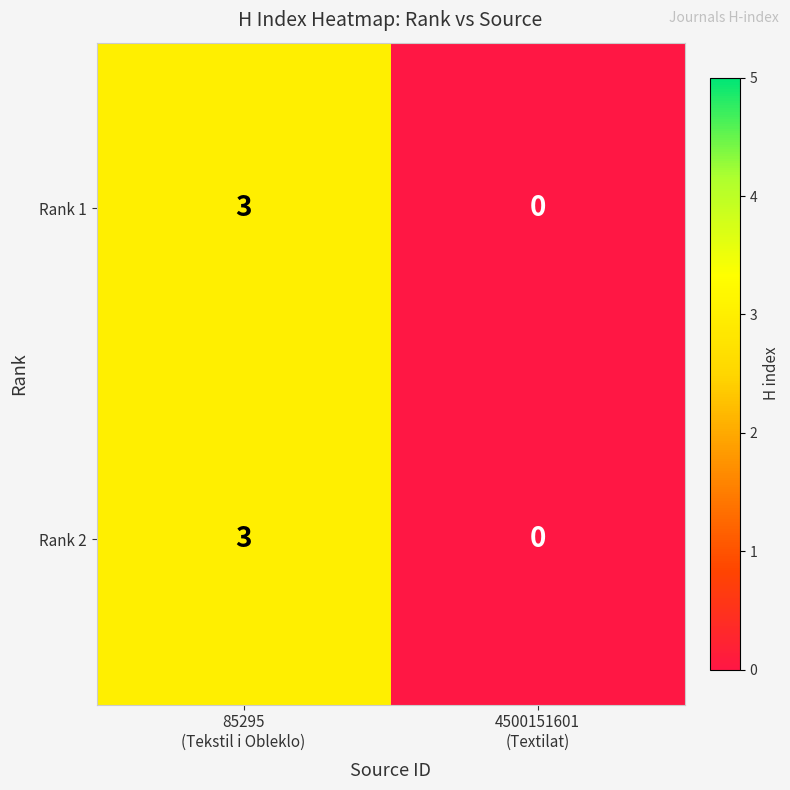

What is the maximum value for Rank 2?

3